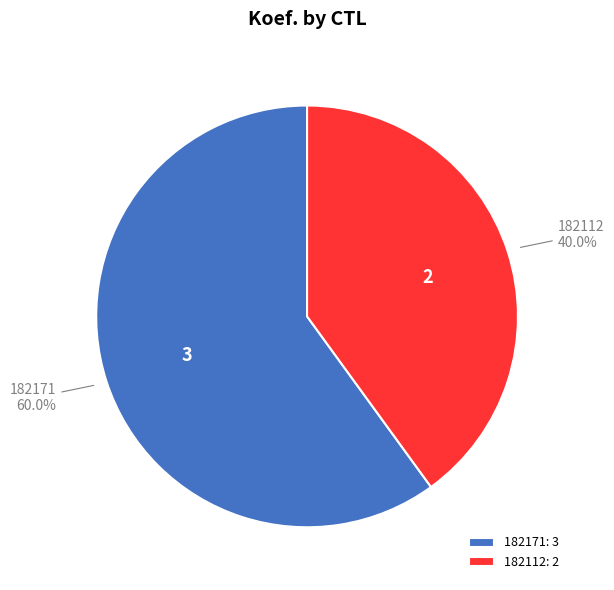

Is it true that 182112 is 40% of the pie?

True